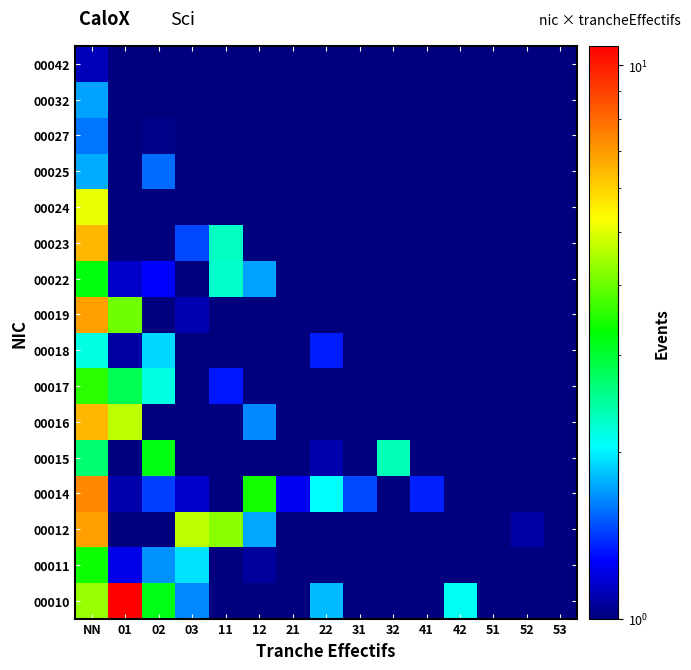

How many data points does each series have?

15